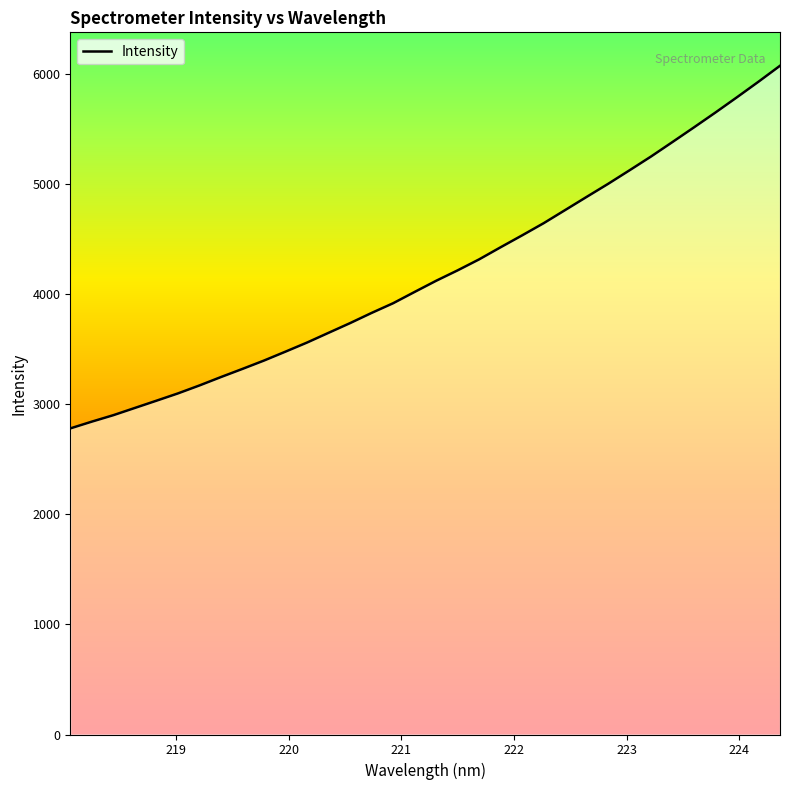

What is the difference between the maximum and minimum values?

3296.1